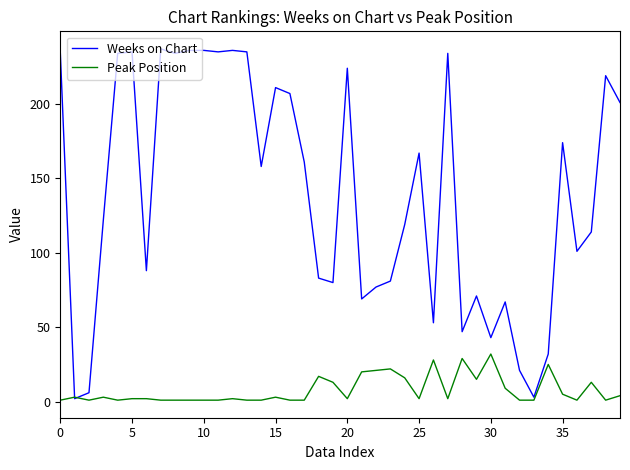

Which series has the largest total across all categories?

Weeks on Chart